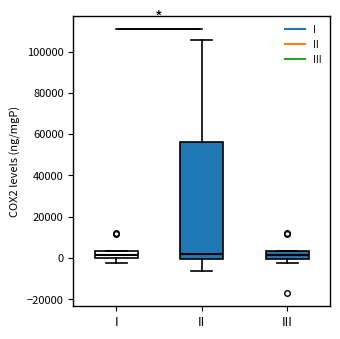

Reading left to right, transcribe this box plot: for each box, give where its median line is, the range the box spans, and where its two whiskers end, as read against the y-axis. The values are not printed on the chart, so give them approximately, as read against the axis.

I: median 2000, box 0 to 4000, whiskers -2000 to 4000
II: median 2000, box 0 to 56000, whiskers -6000 to 106000
III: median 2000, box 0 to 4000, whiskers -2000 to 4000